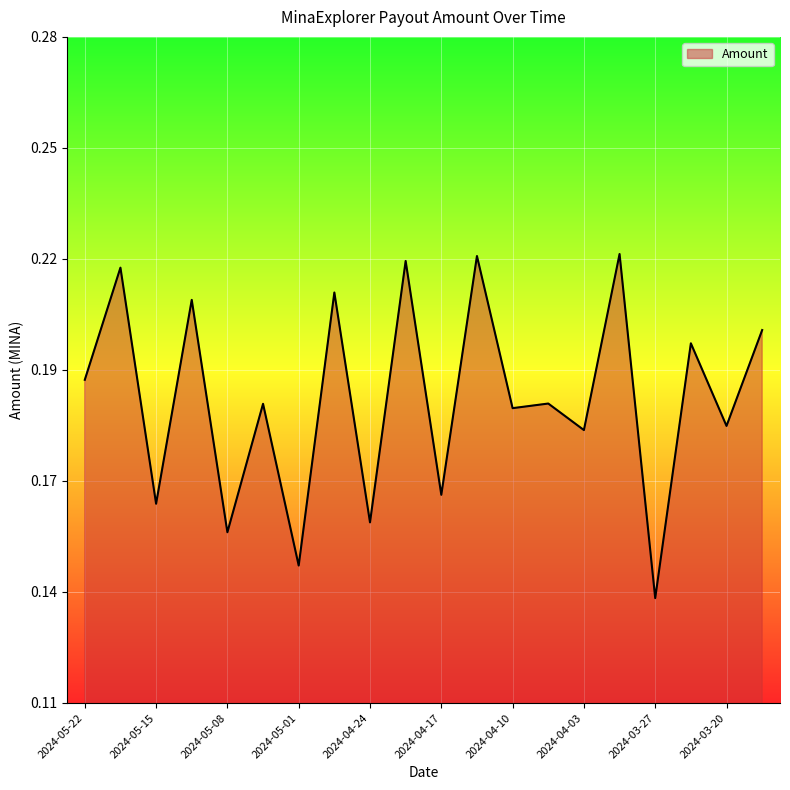

Does the chart have visible grid lines?

Yes